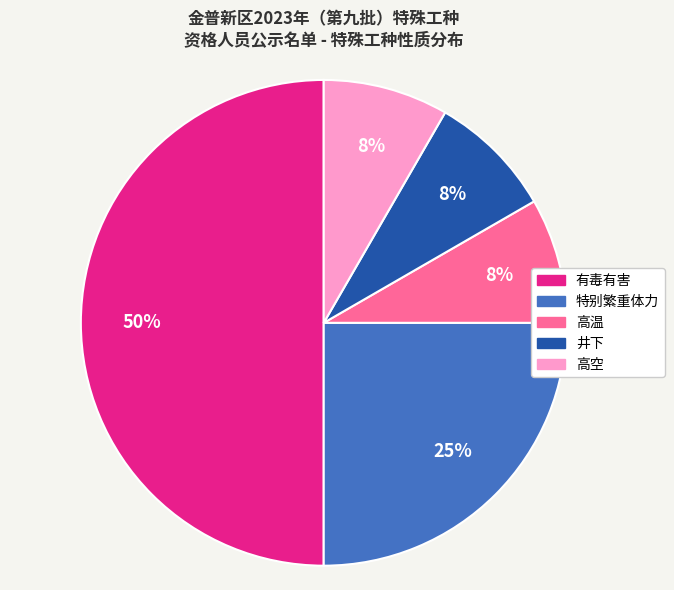

To the nearest percent, what is the difference between the 高空 and 有毒有害 slice percentages?

42%